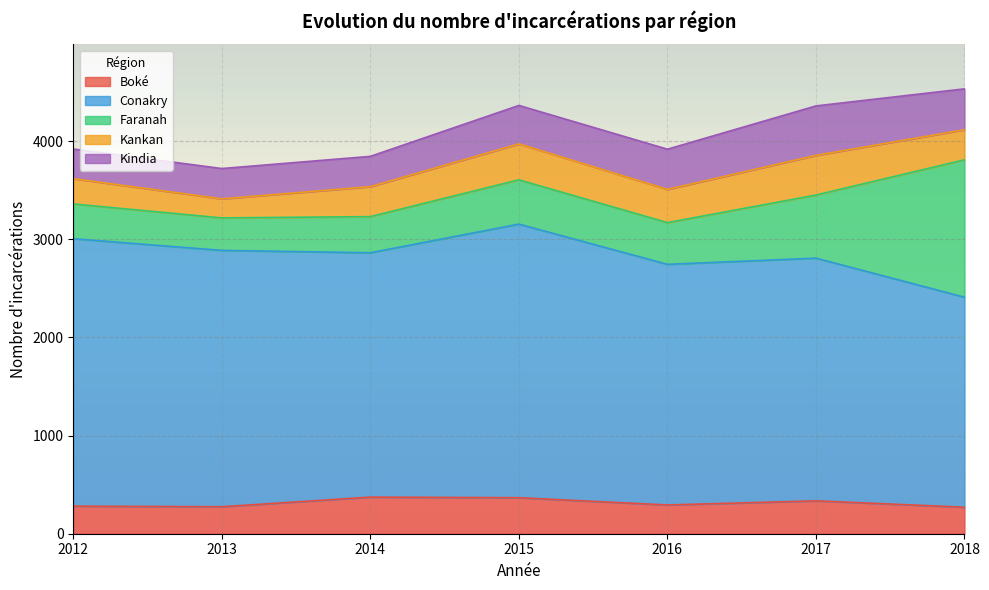

True or false: Boké has a value of 460 at 2013.

False